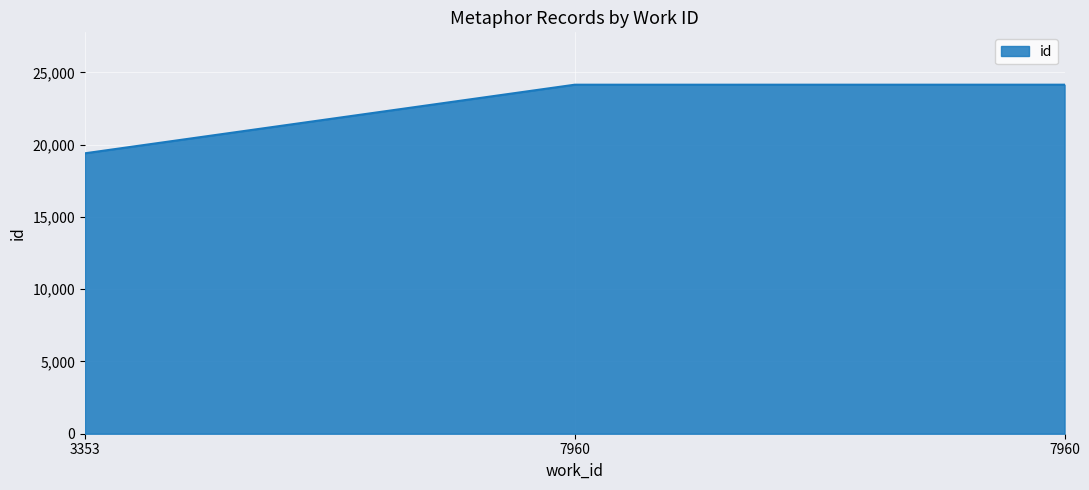

How many lines are shown in the chart?

1